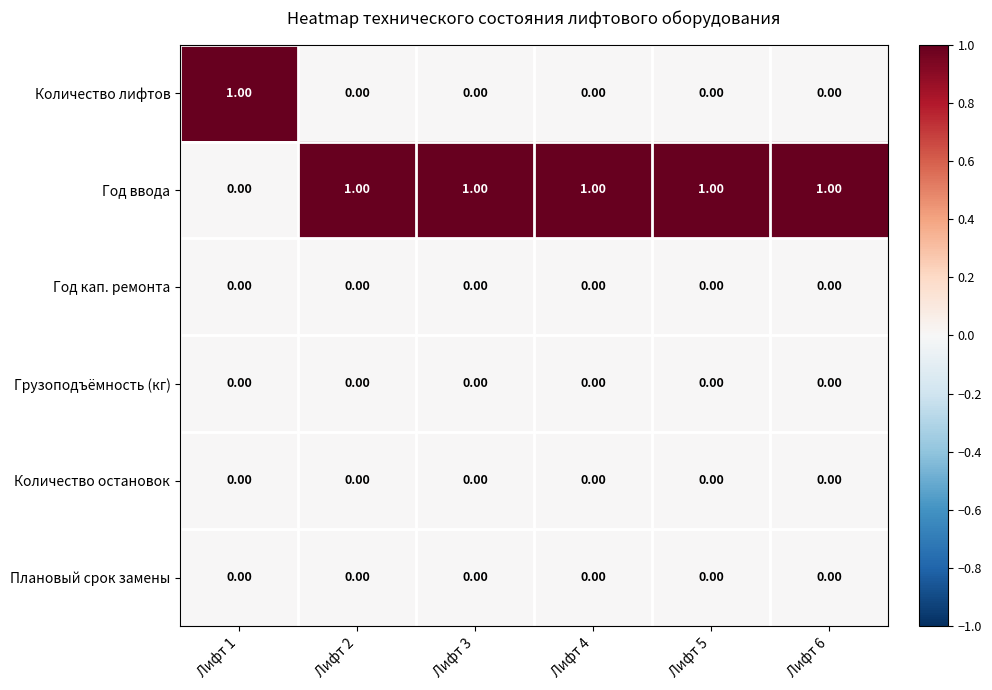

Which series has the largest total across all categories?

Год ввода